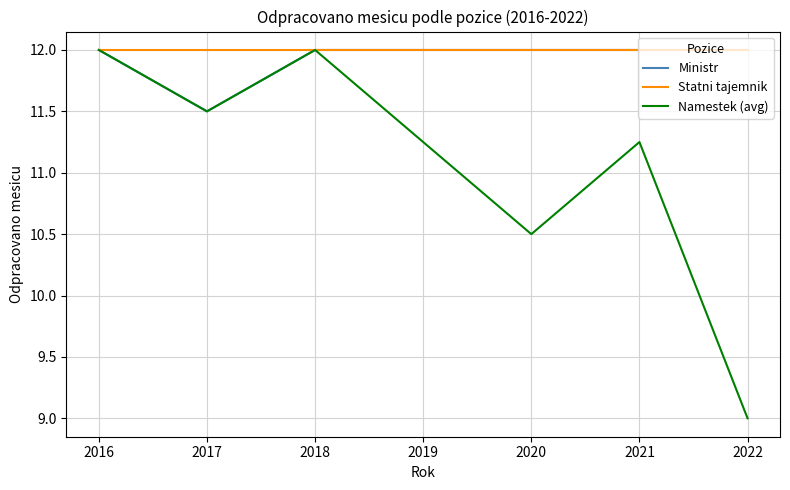

Where is Ministr nearest to the value 11?

2017